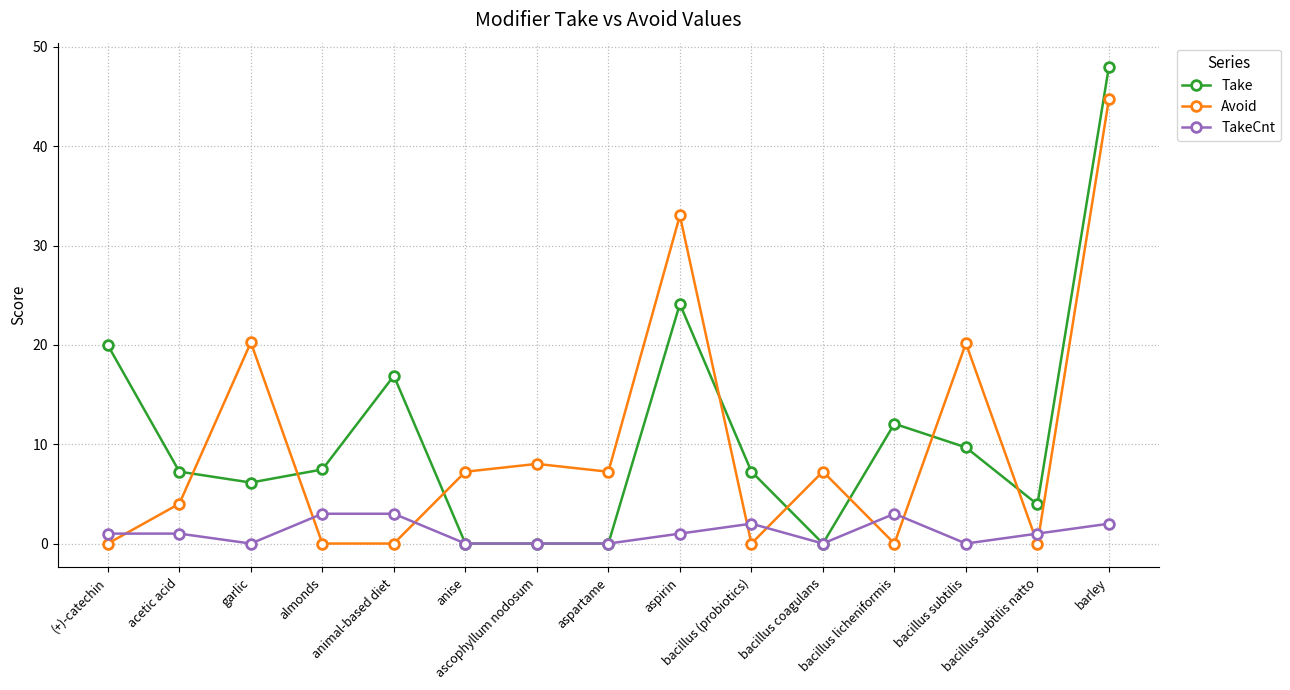

What is the average value of the Avoid series?

10.1